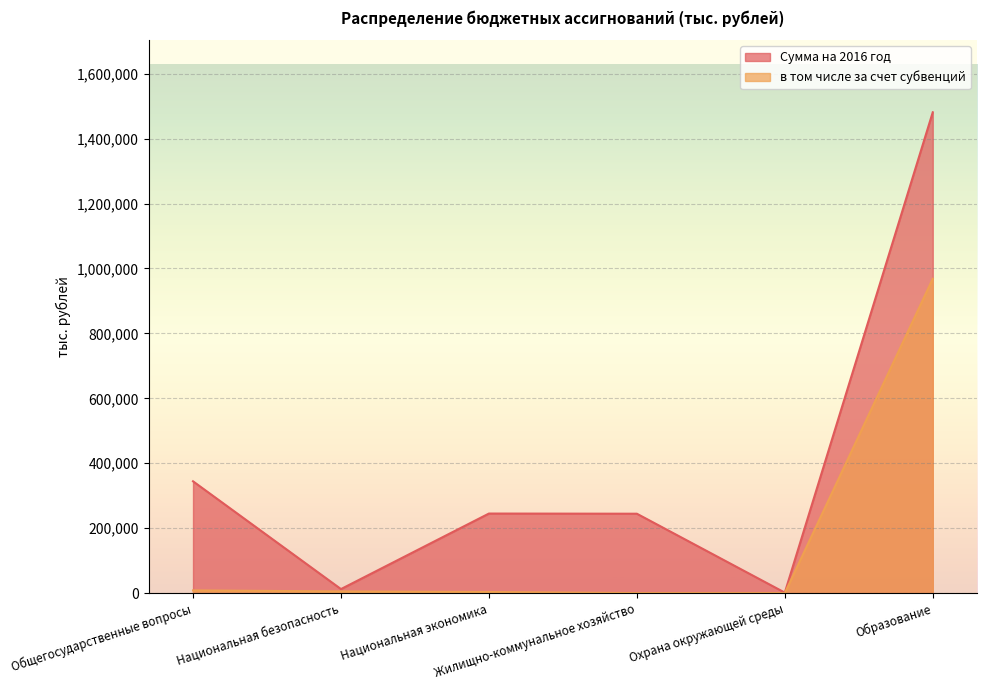

Which series has the widest spread of values?

Сумма на 2016 год